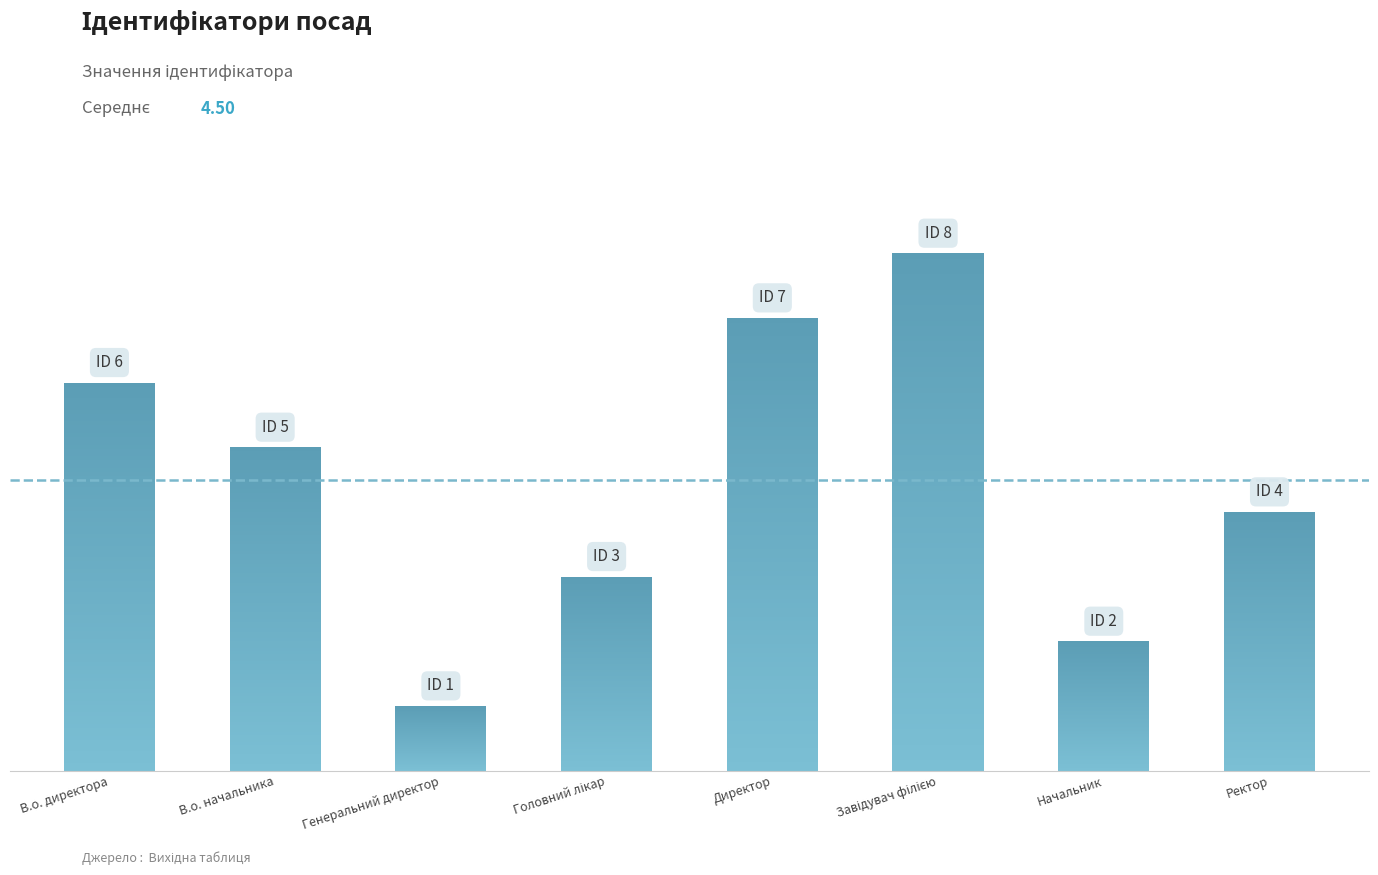

Does the chart contain any negative values?

No